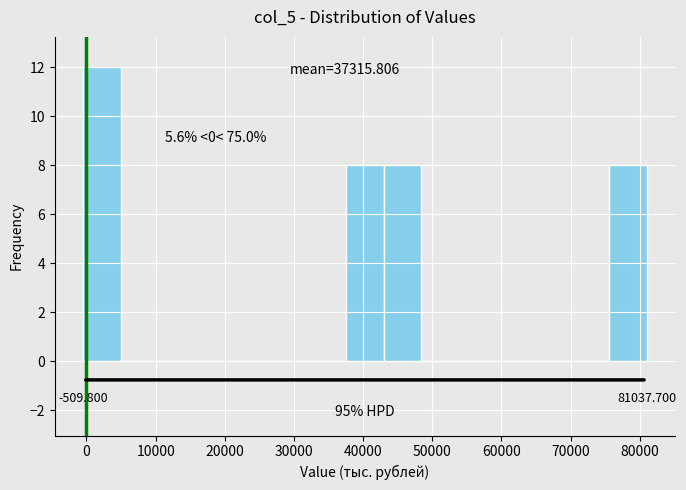

Which range on the x-axis has the tallest bar?

-1000 to 5000